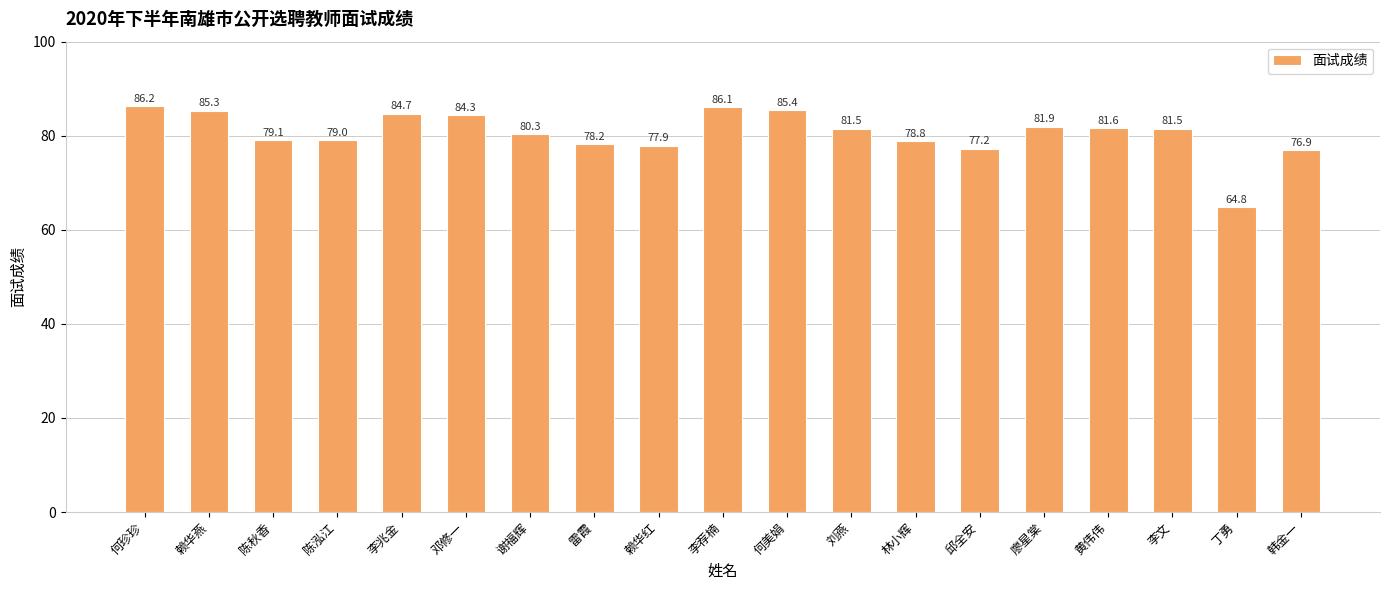

What is the difference between the maximum and second lowest values?

9.3